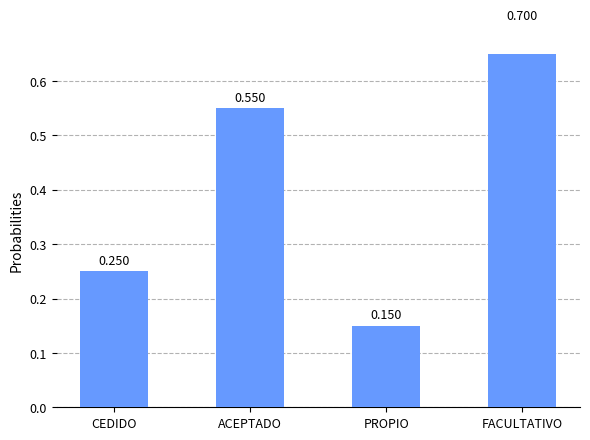

Which has a higher value, FACULTATIVO or CEDIDO?

FACULTATIVO